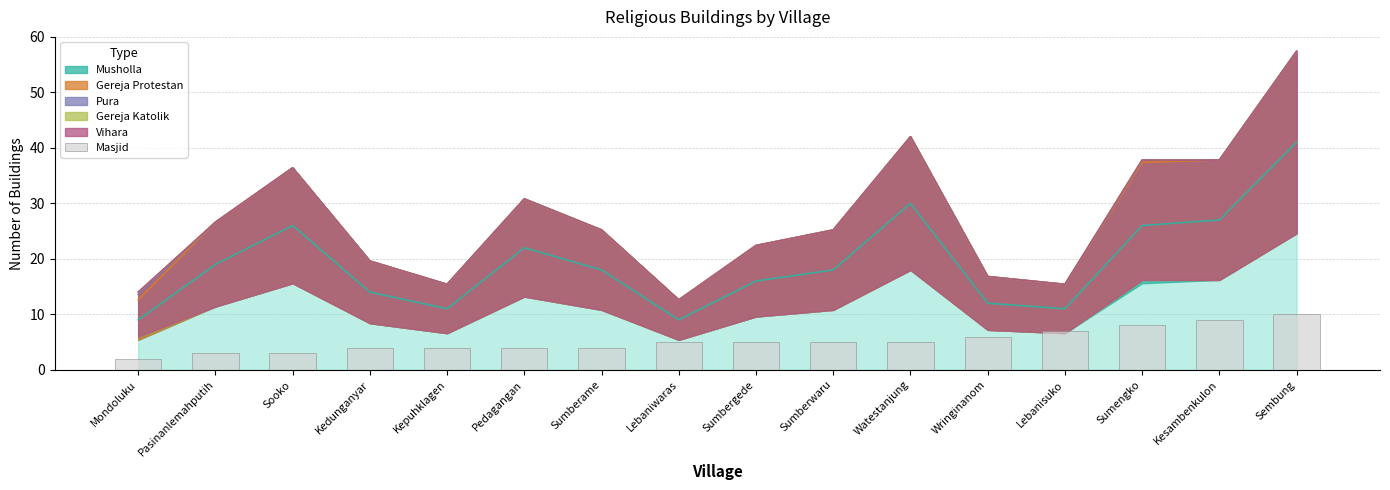

What is the label of the 5th bar from the left?

Kepuhklagen